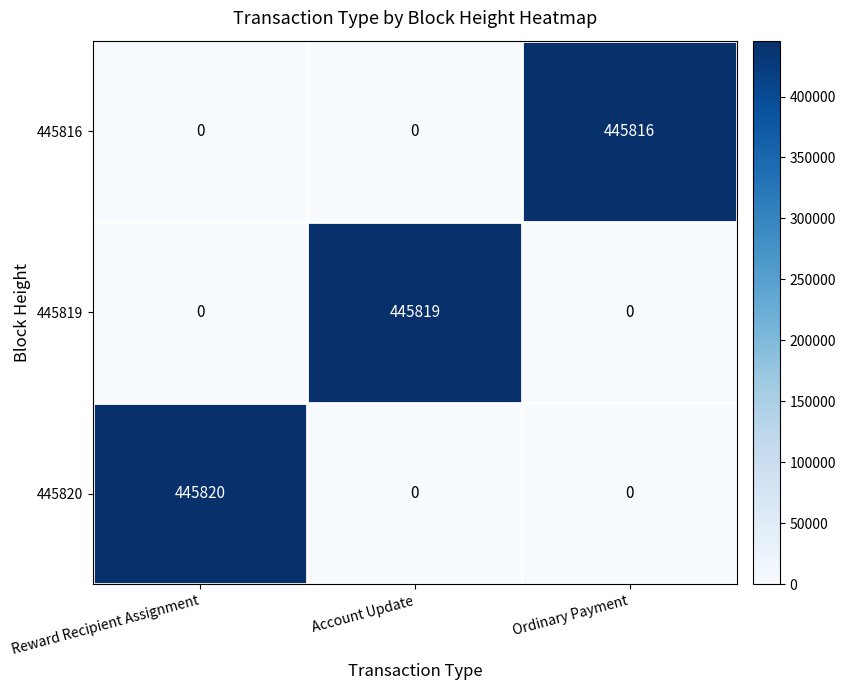

What is the average value of the 445820 series?

148607